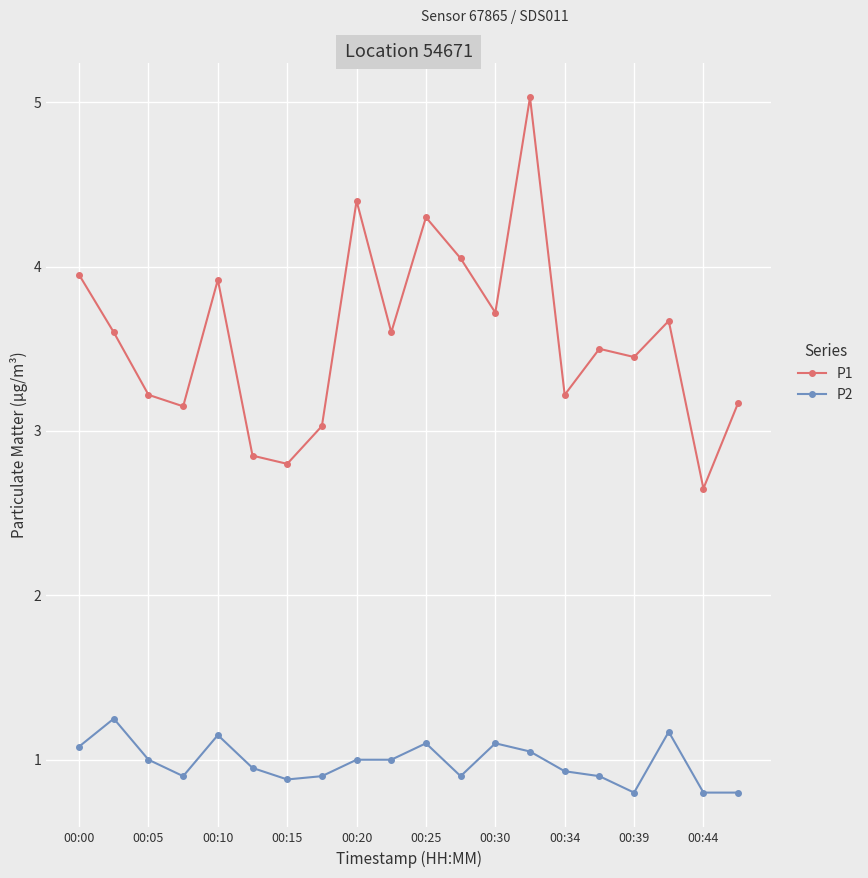

True or false: P1 and P2 intersect in this chart.

False